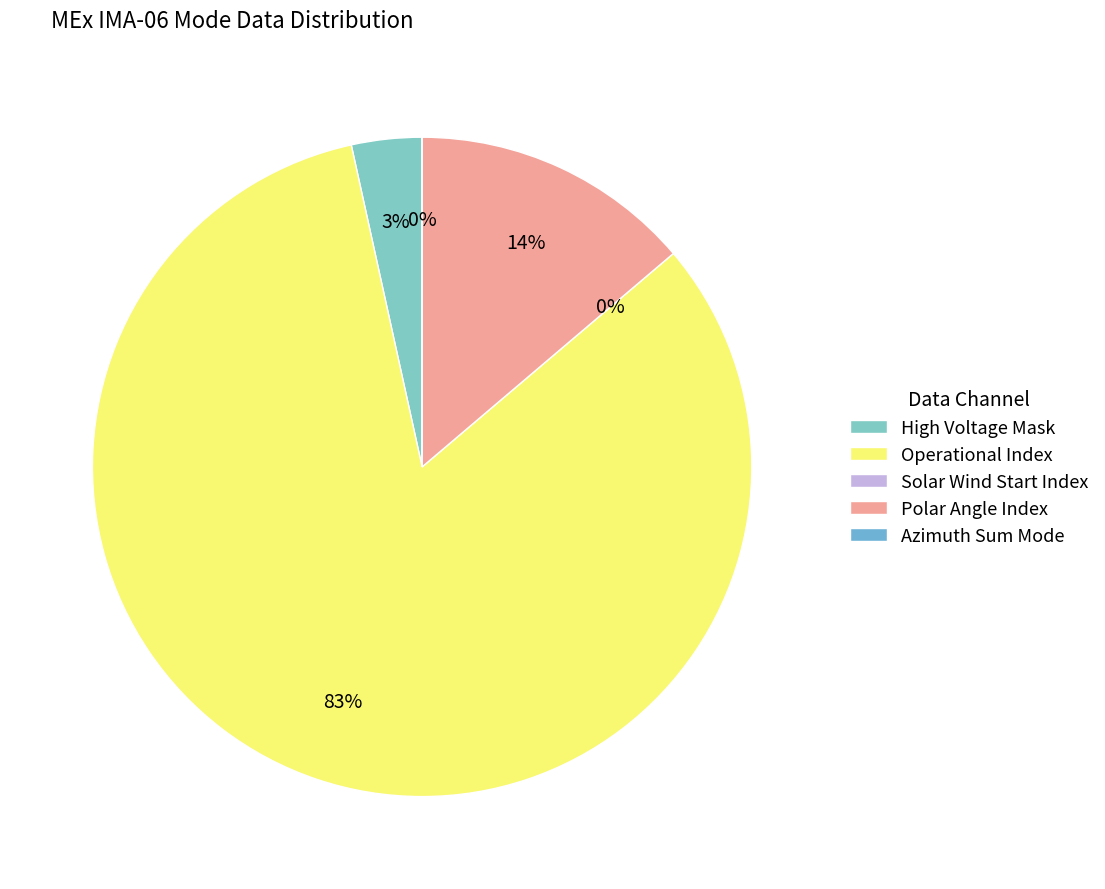

What percentage is the High Voltage Mask slice, to the nearest percent?

3%